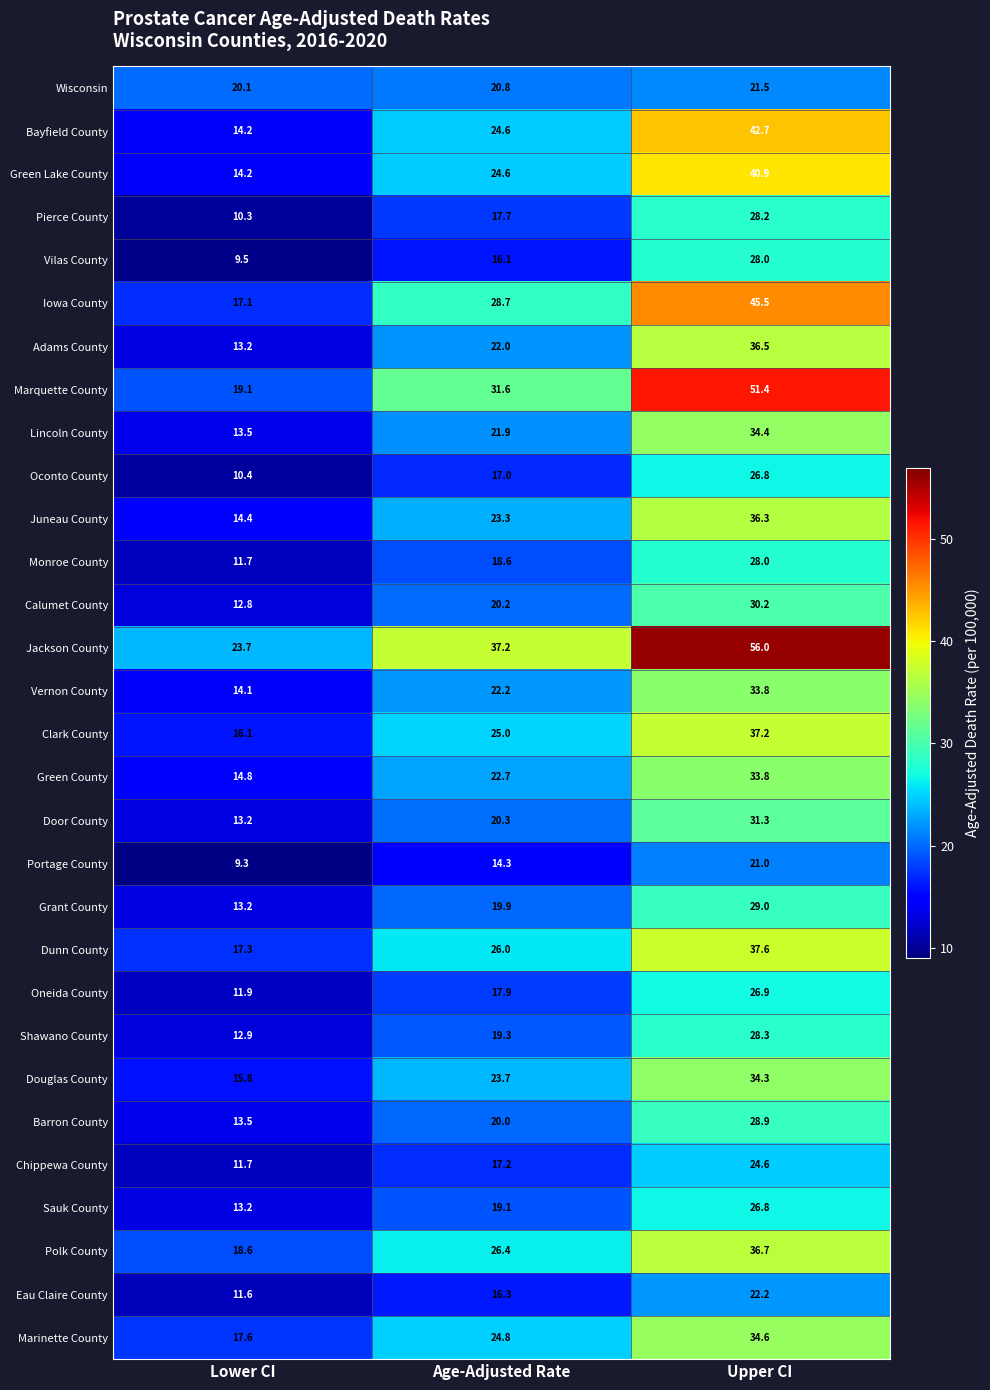

What is the approximate value of Eau Claire County at Lower CI?

11.6